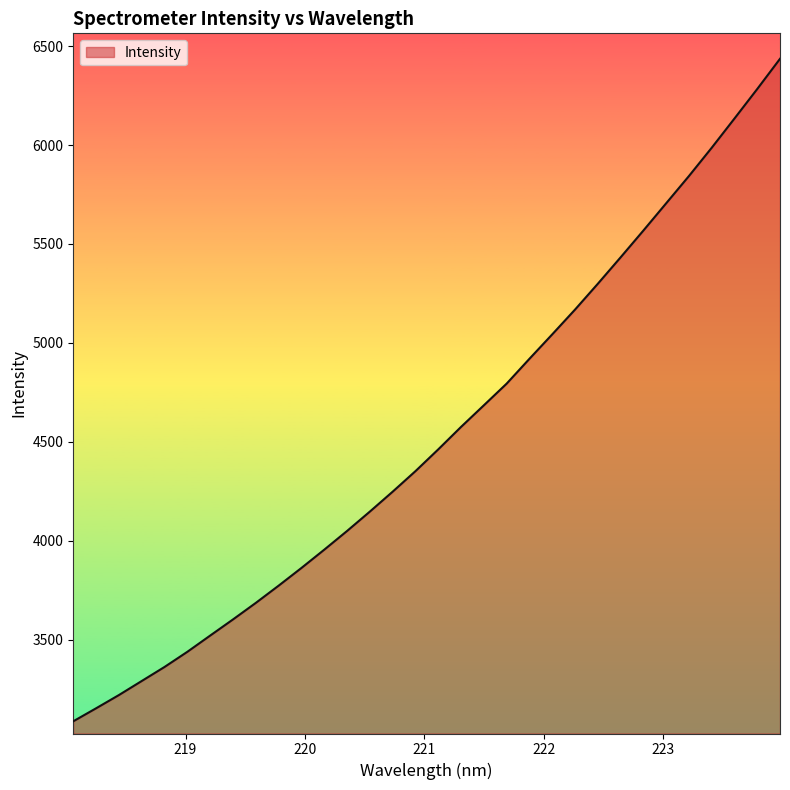

What is the difference between the maximum and minimum values?

3348.5